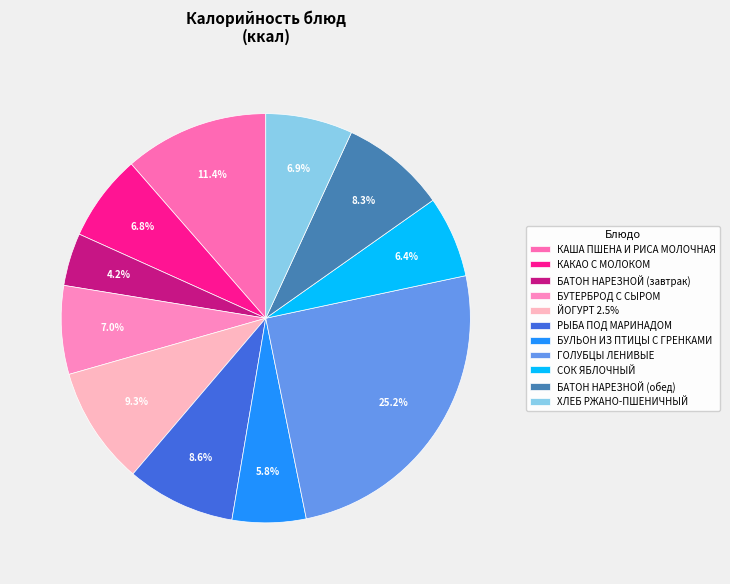

What is the largest slice in the pie chart?

ГОЛУБЦЫ ЛЕНИВЫЕ